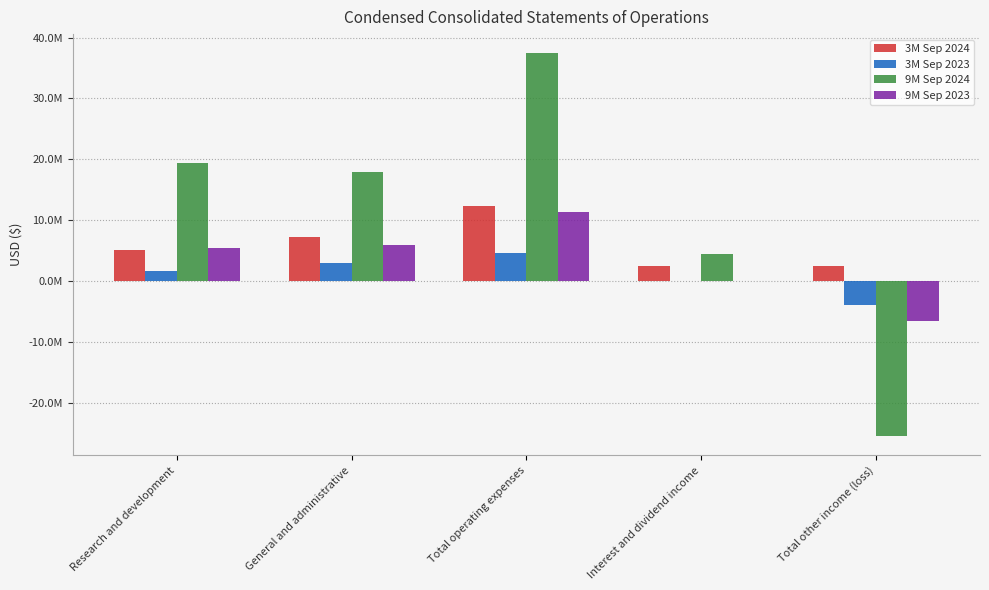

What is the sum of the 3M Sep 2023 values at Total other income (loss) and Interest and dividend income?

-3925322